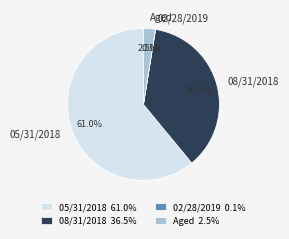

Is there any slice that represents more than half of the pie?

Yes